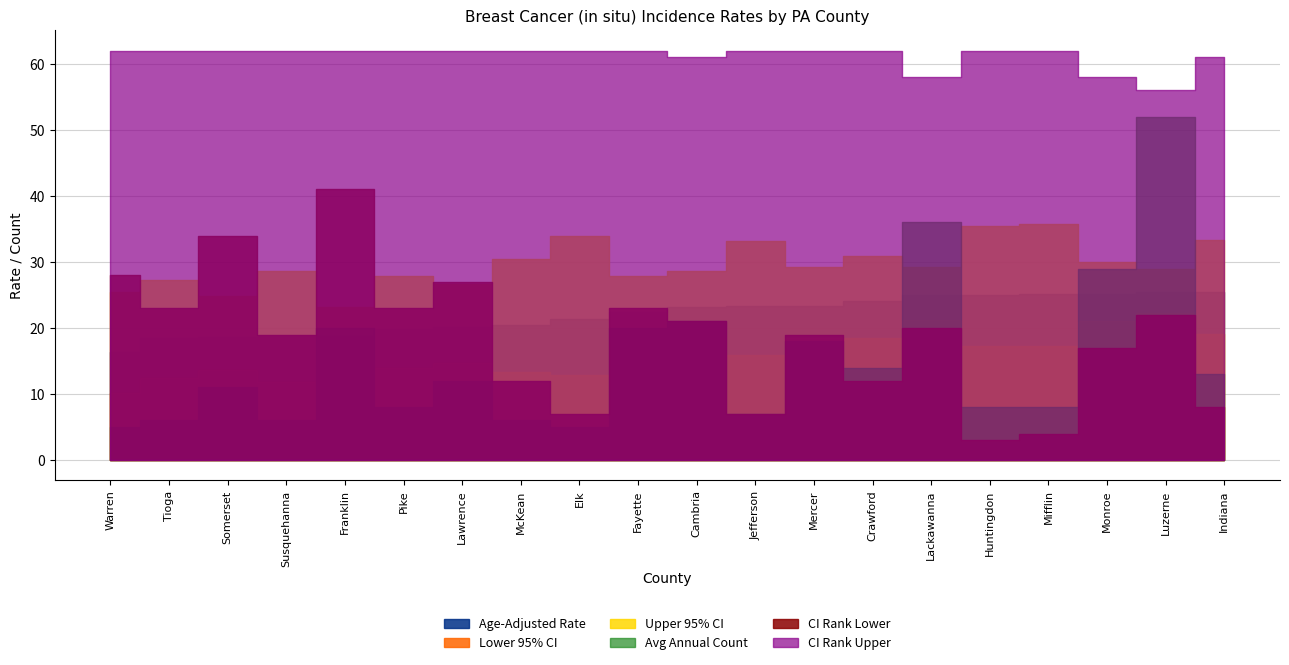

Which series has the largest total across all categories?

CI Rank Upper